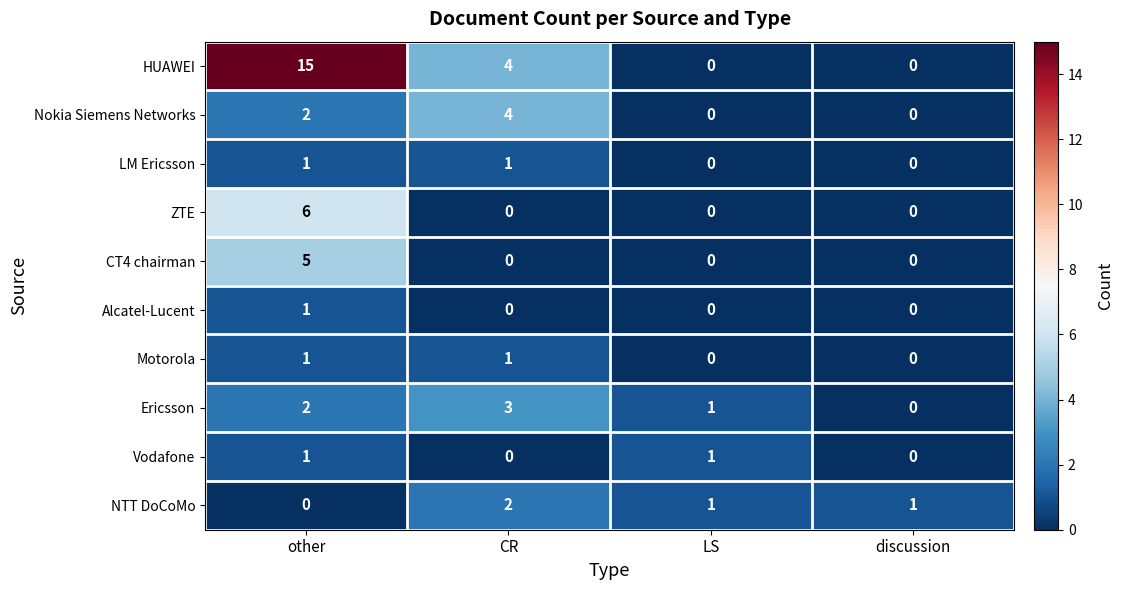

The value of HUAWEI at other is 15. True or false?

True